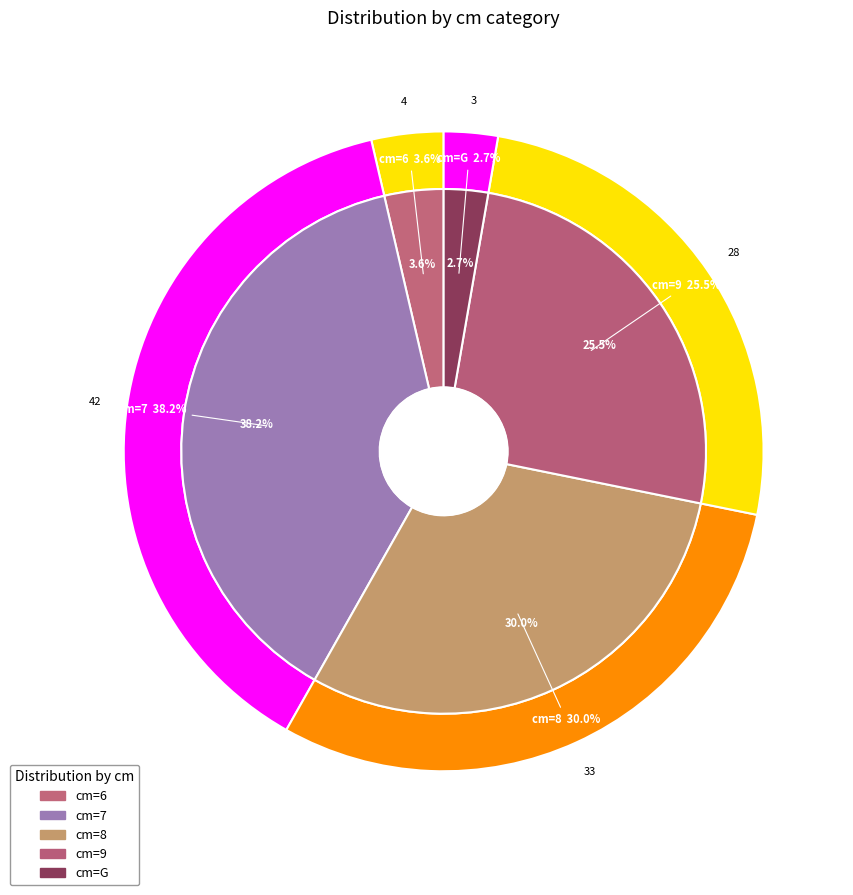

Does any single category account for the majority?

No